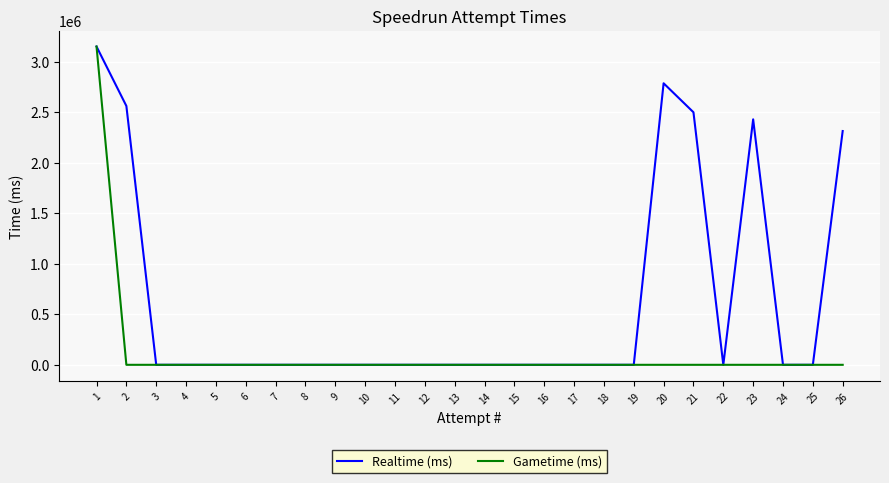

True or false: Gametime (ms) has more than 2 points higher than both neighbors.

False